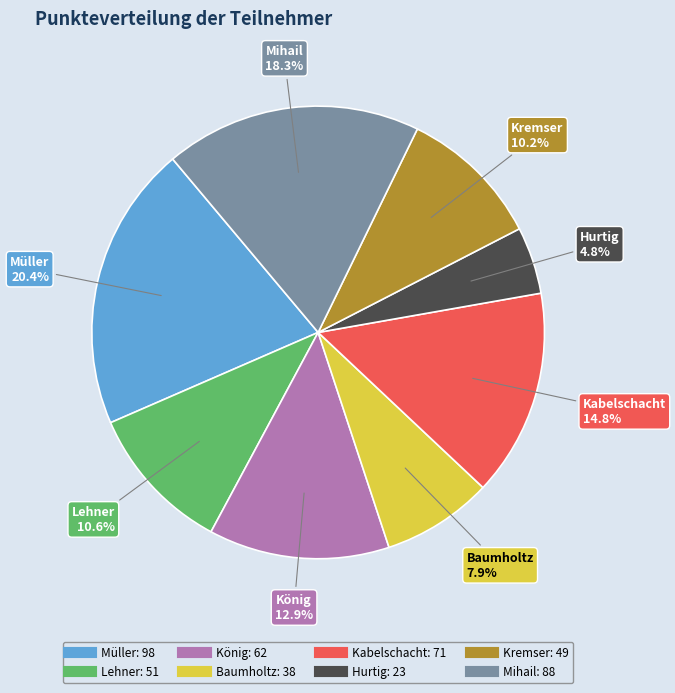

What percentage is NOT represented by Baumholtz?

92.1%